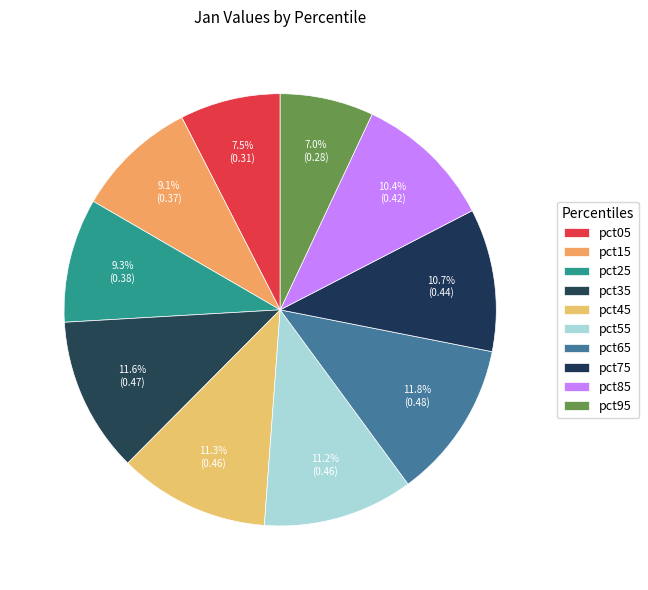

How many segments does this pie chart have?

10